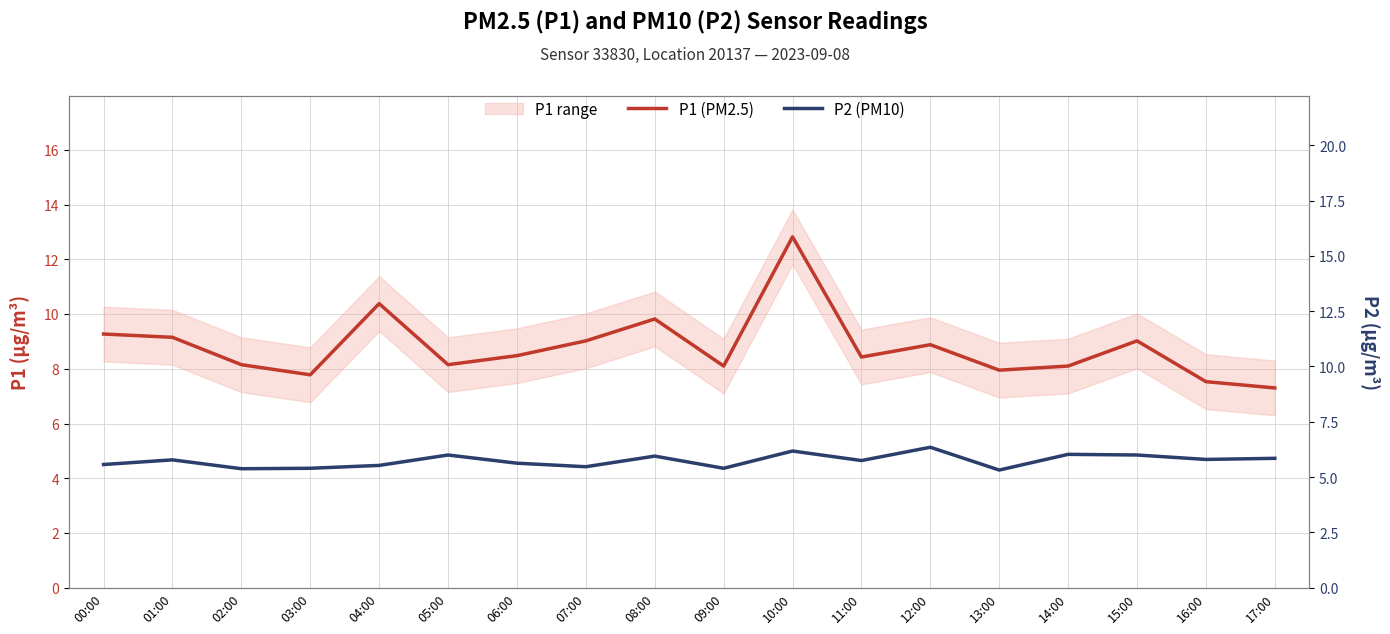

True or false: P2 (PM10) and P1 (PM2.5) cross at least once.

False